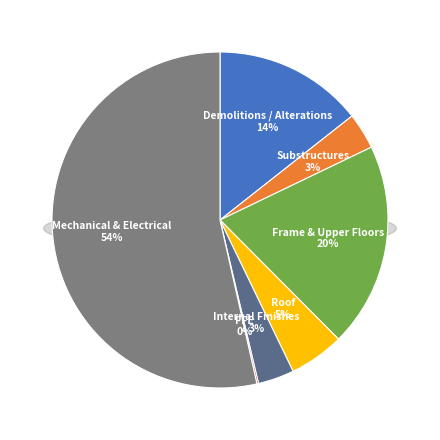

Between Demolitions / Alterations and Roof, which is larger?

Demolitions / Alterations